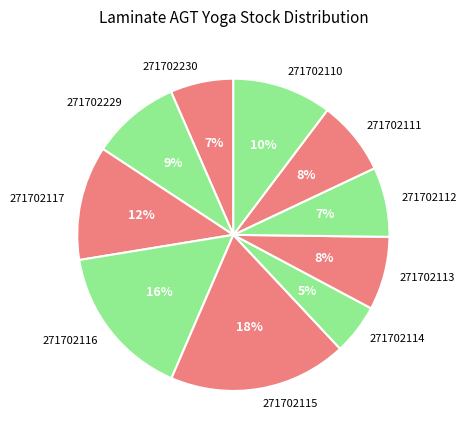

Is 271702230 the majority of the pie?

No